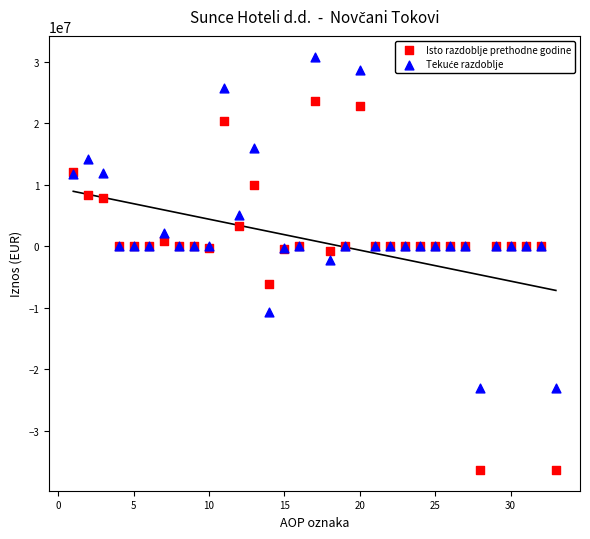

Which series has the widest spread of Y values?

Isto razdoblje prethodne godine